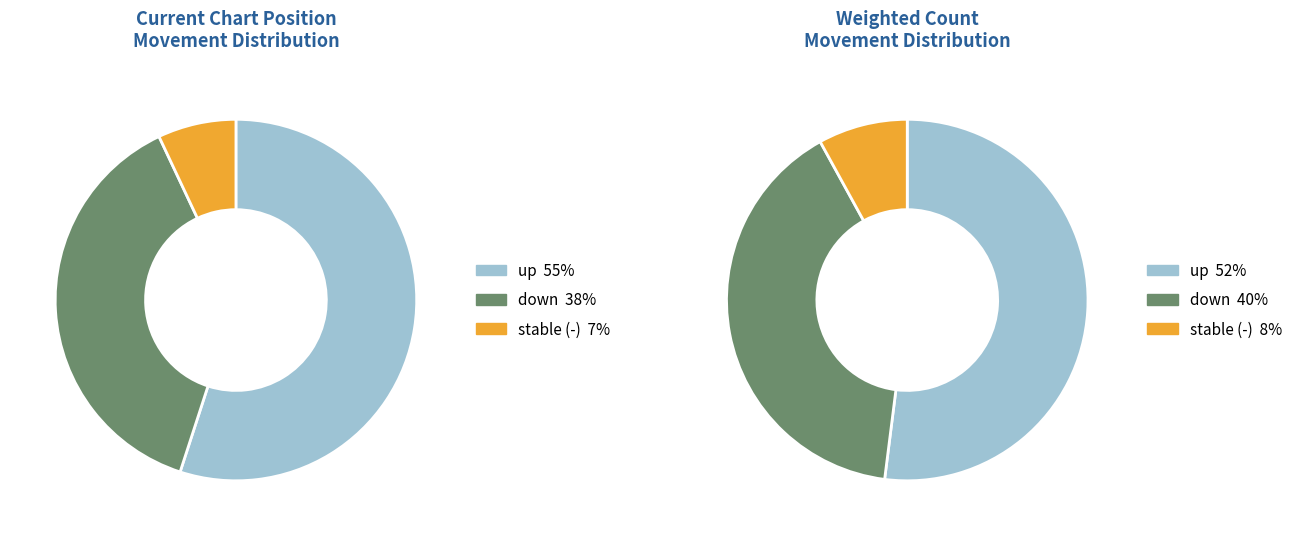

Is there any slice that represents more than half of the pie?

Yes